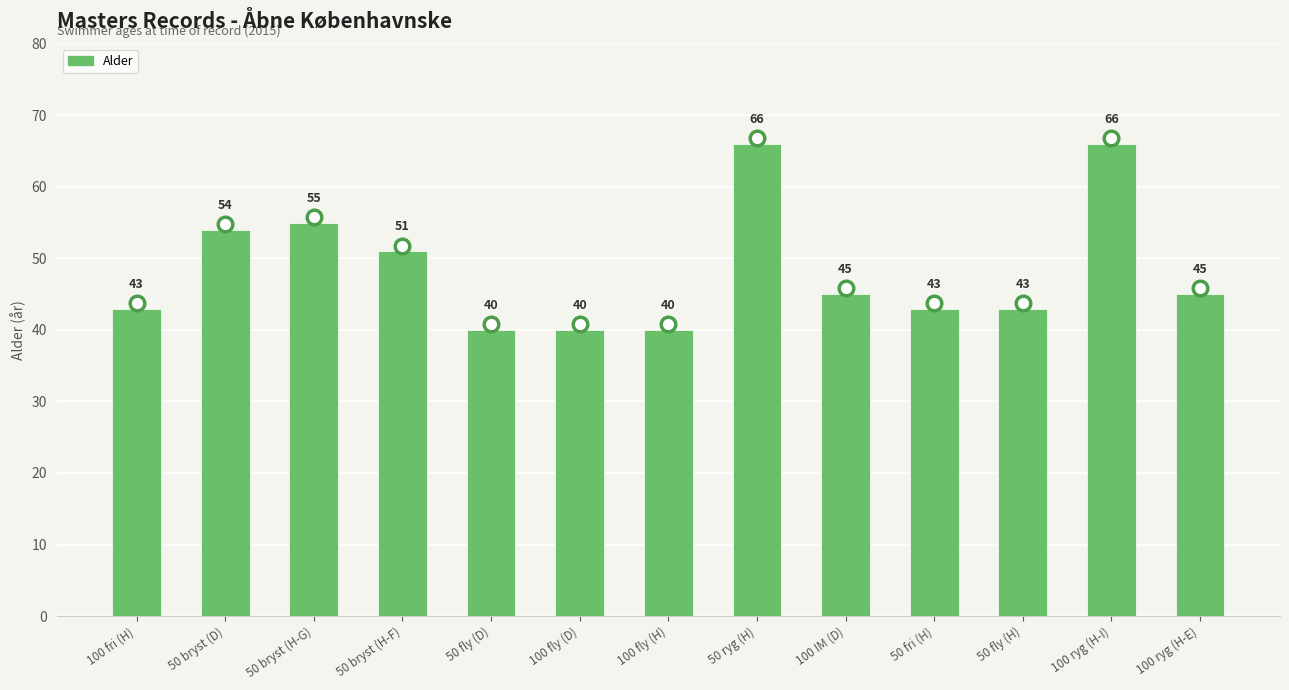

What is the difference between the values at 100 ryg (H-I) and 100 fly (D)?

26